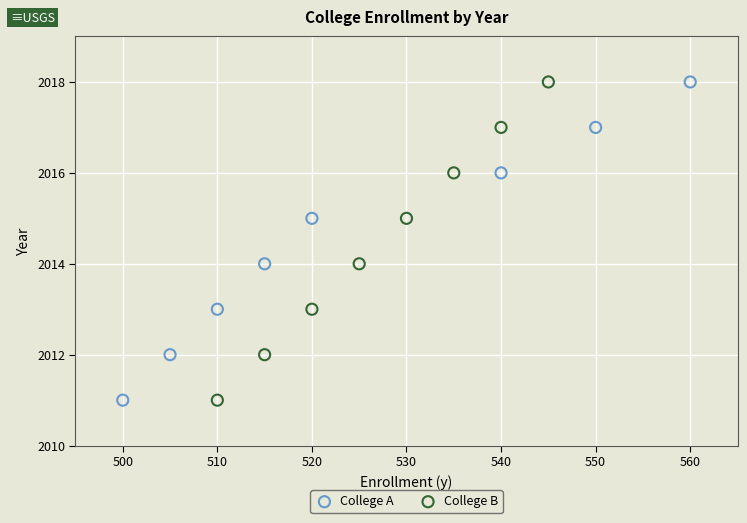

What are all the series names shown in the legend?

College A, College B